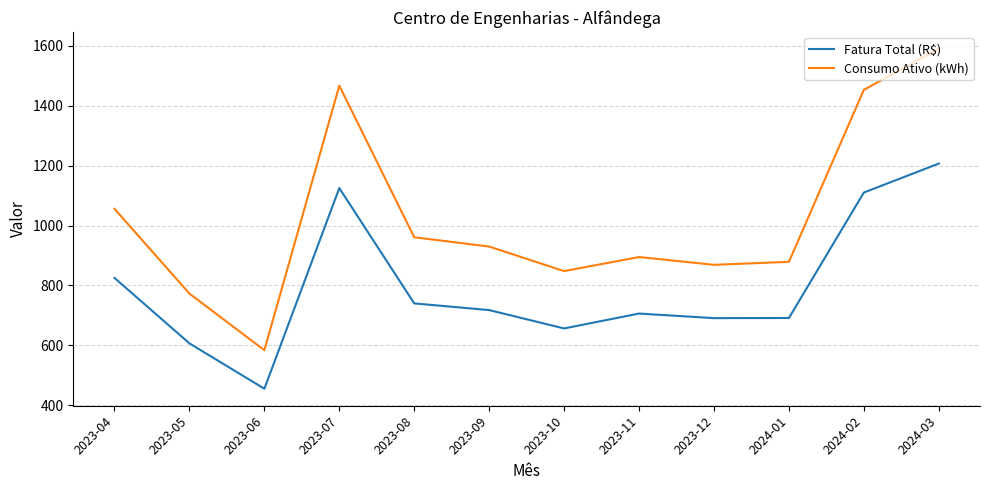

The value of Fatura Total (R$) at 2023-10 is 656.6. True or false?

True